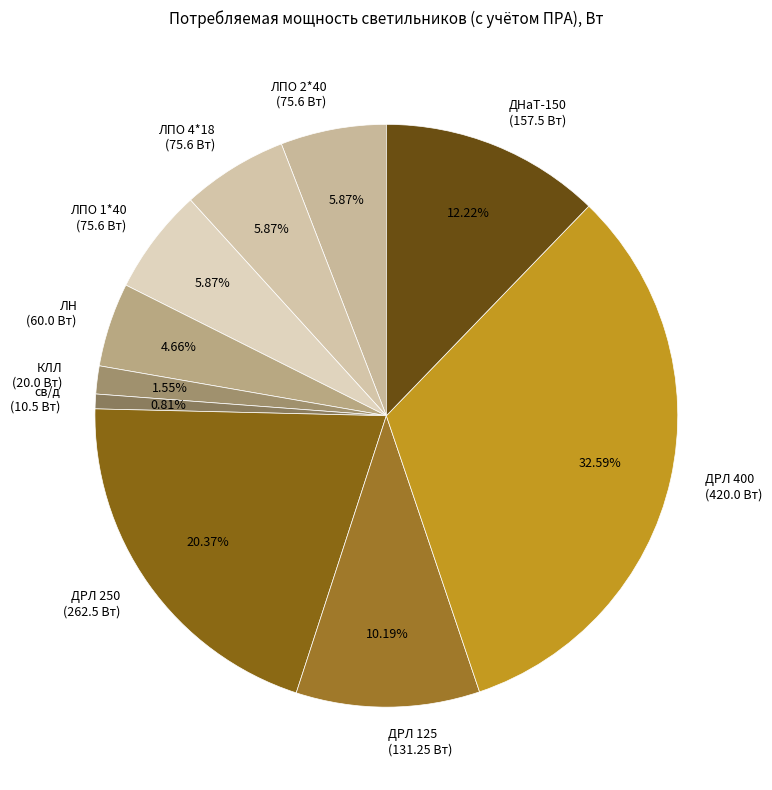

Between ДРЛ 125 (131.25 Вт) and ЛПО 1*40 (75.6 Вт), which is larger?

ДРЛ 125 (131.25 Вт)